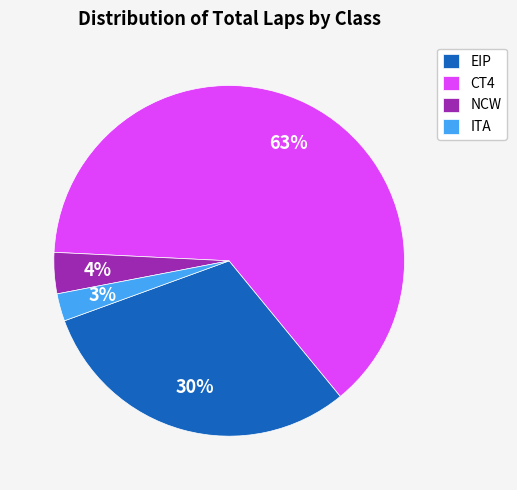

Count the number of slices in the pie.

4